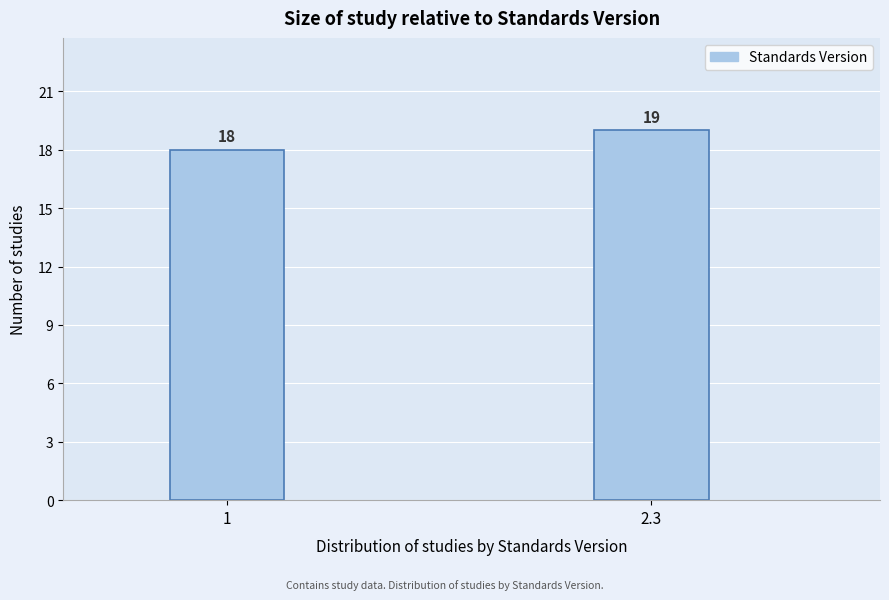

Reading left to right, transcribe all the data shown in this chart.

1=18	2.3=19